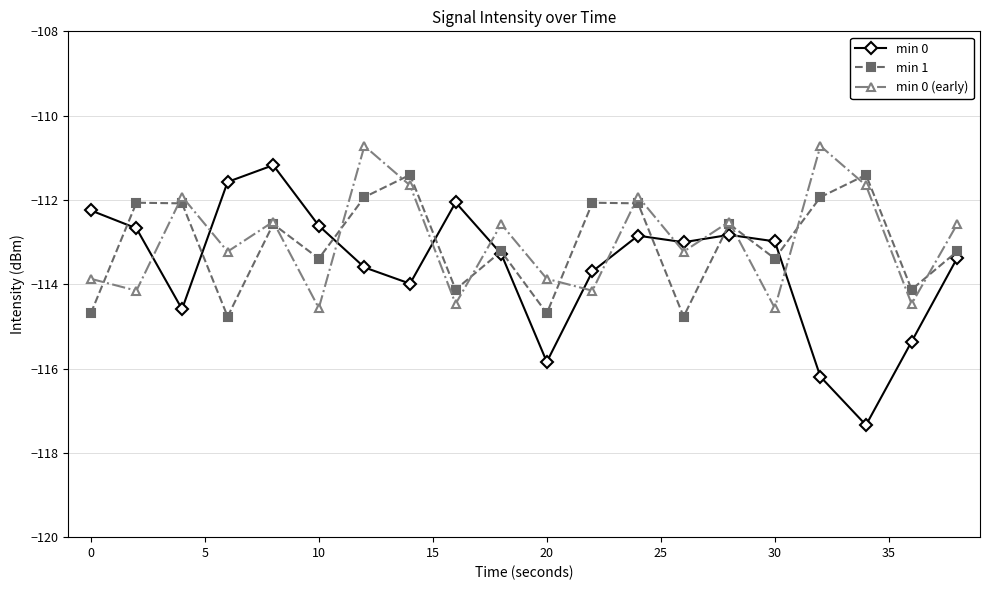

How many interior local peaks does the min 0 (early) series have?

7